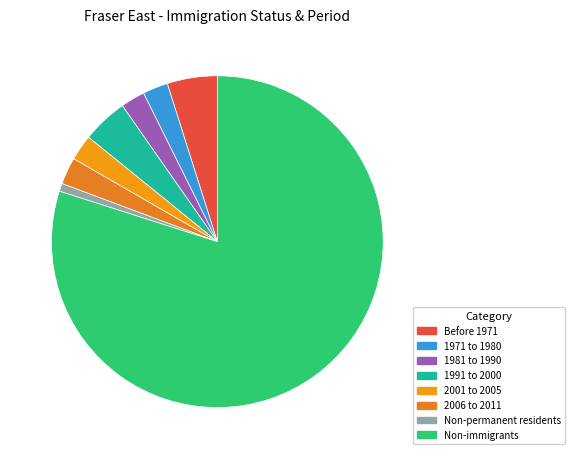

Which slice is the smallest?

Non-permanent residents